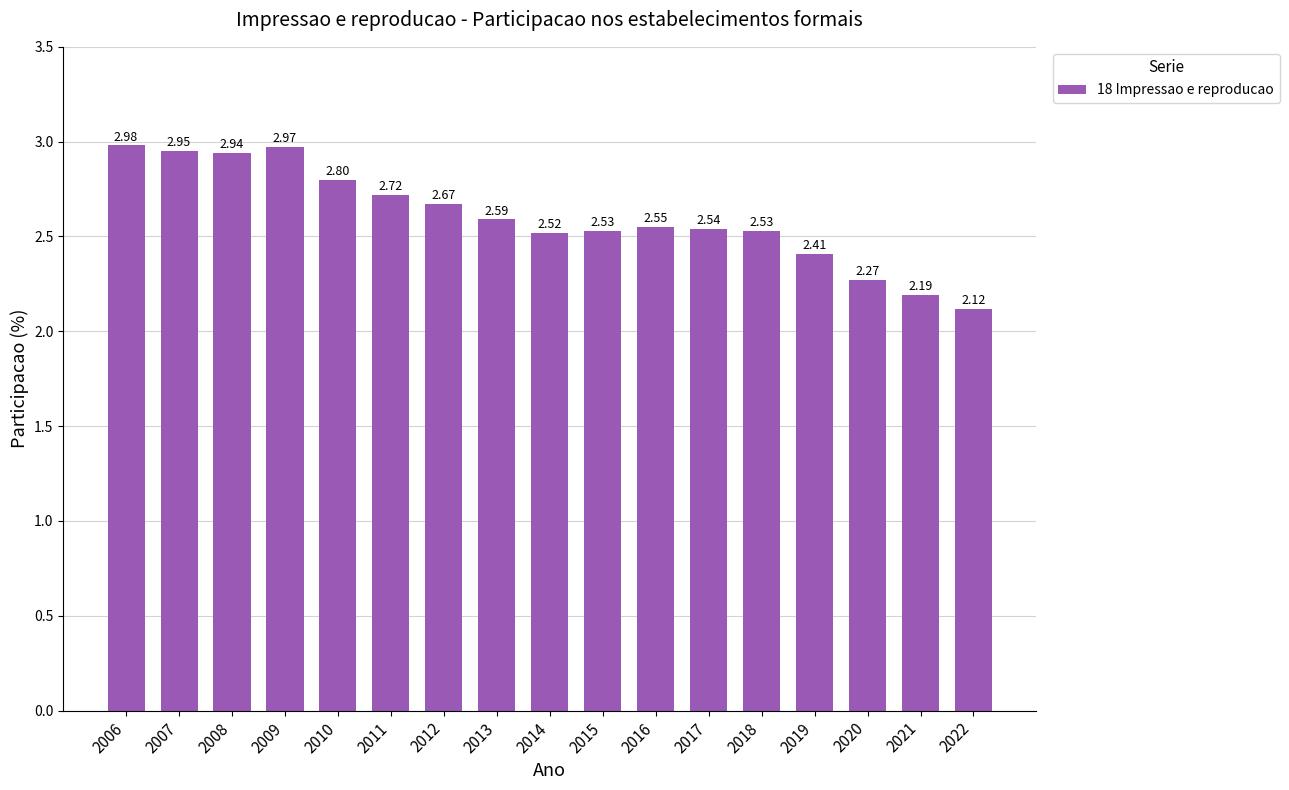

What is the sum of all values?

44.3